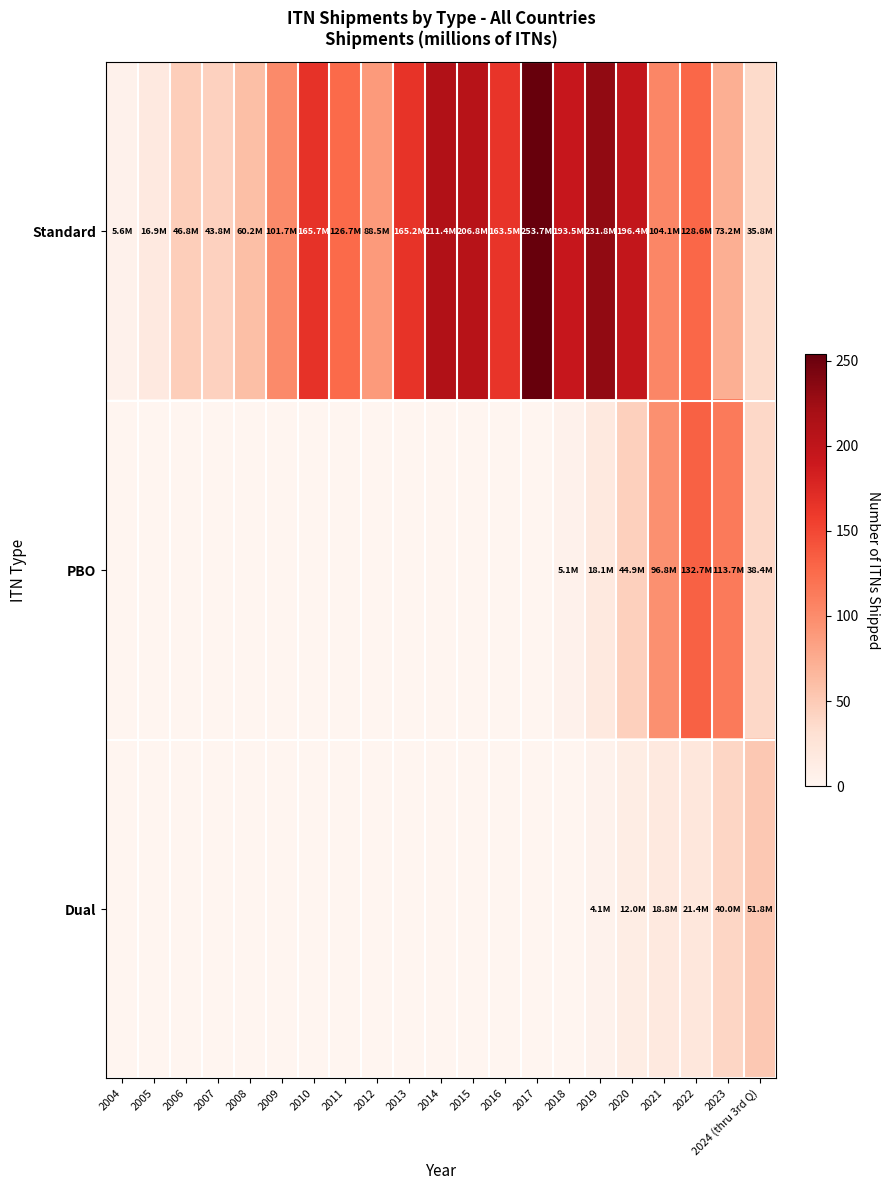

Reading left to right, what are all the values shown in this chart?

Standard: 2004=5.6	2005=16.9	2006=46.8	2007=43.8	2008=60.2	2009=101.7	2010=165.7	2011=126.7	2012=88.5	2013=165.2	2014=211.4	2015=206.8	2016=163.5	2017=253.7	2018=193.5	2019=231.8	2020=196.4	2021=104.1	2022=128.6	2023=73.2	2024 (thru 3rd Q)=35.8
PBO: 2004=0.0	2005=0.0	2006=0.0	2007=0.0	2008=0.0	2009=0.0	2010=0.0	2011=0.0	2012=0.0	2013=0.0	2014=0.0	2015=0.0	2016=0.0	2017=0.0	2018=5.1	2019=18.1	2020=44.9	2021=96.8	2022=132.7	2023=113.7	2024 (thru 3rd Q)=38.4
Dual: 2004=0.0	2005=0.0	2006=0.0	2007=0.0	2008=0.0	2009=0.0	2010=0.0	2011=0.0	2012=0.0	2013=0.0	2014=0.0	2015=0.0	2016=0.0	2017=0.0	2018=0.0	2019=4.1	2020=12.0	2021=18.8	2022=21.4	2023=40.0	2024 (thru 3rd Q)=51.8